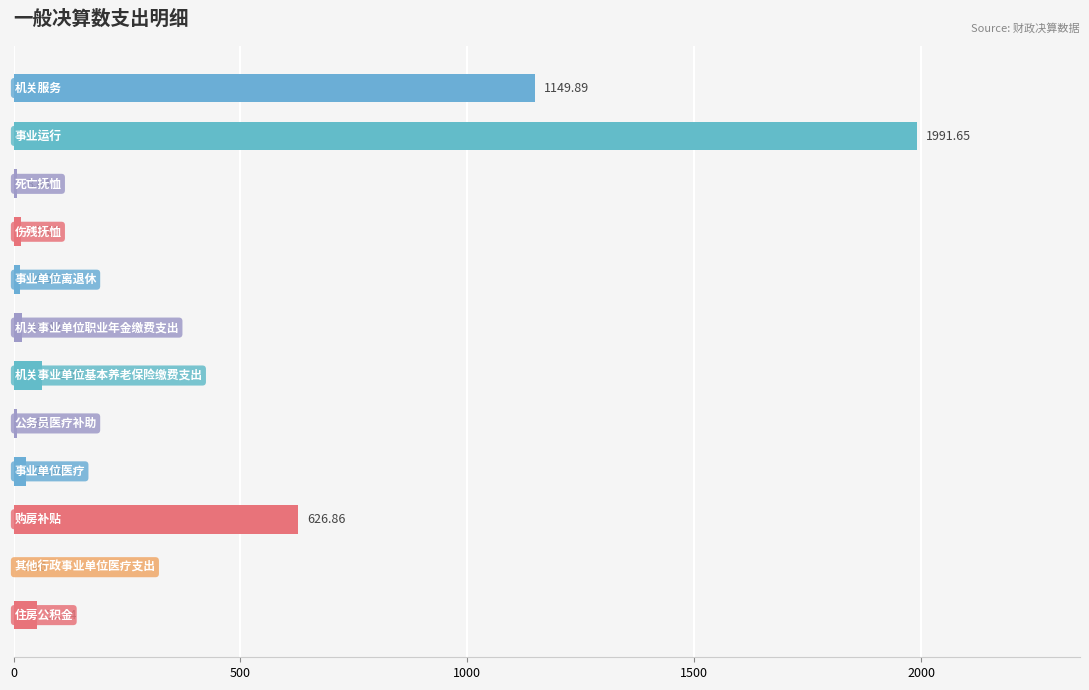

What is the sum of all values?

3973.2